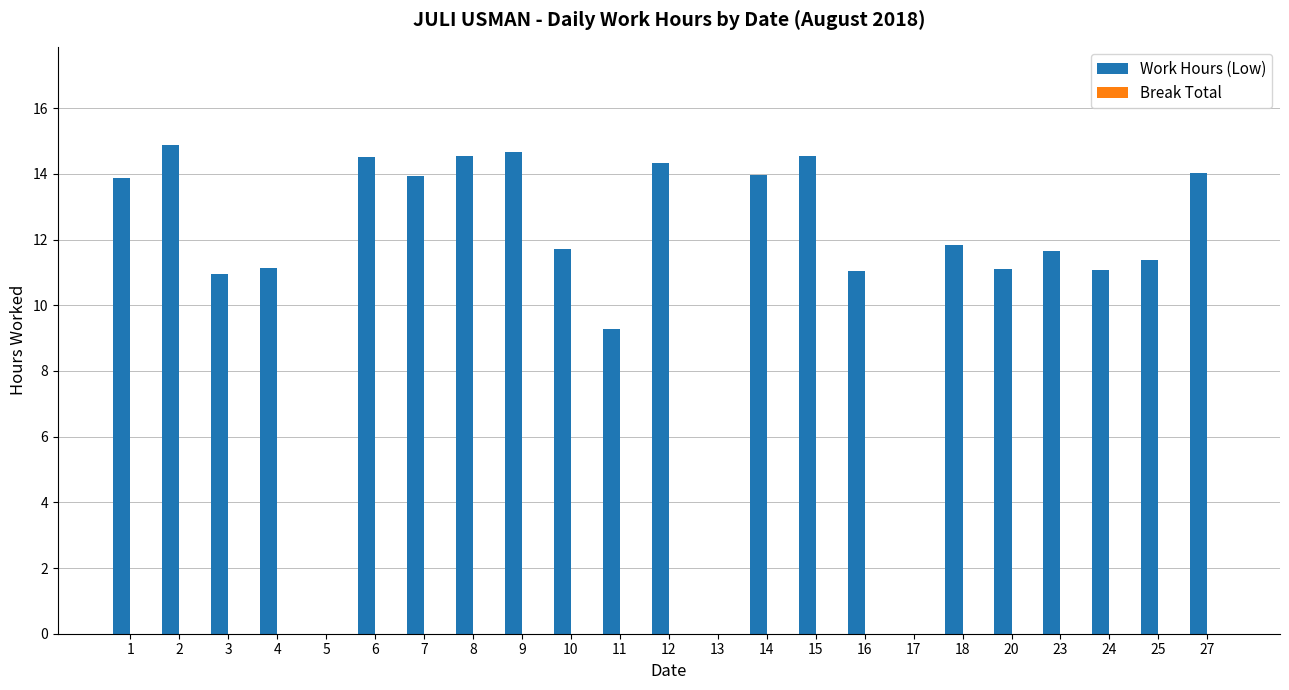

Are the bars horizontal?

No